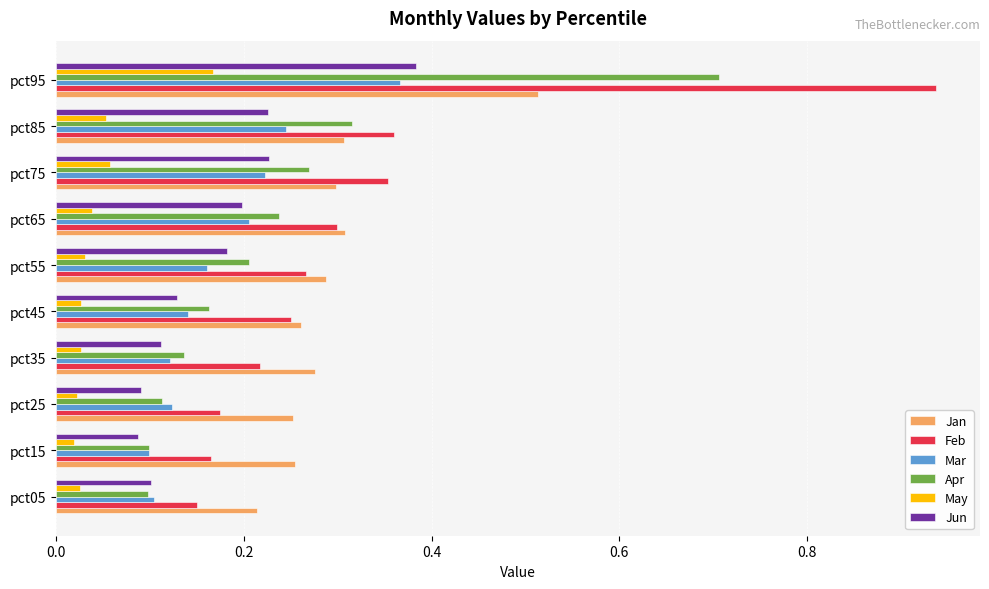

Count the May values in the range 0 to 1.

10